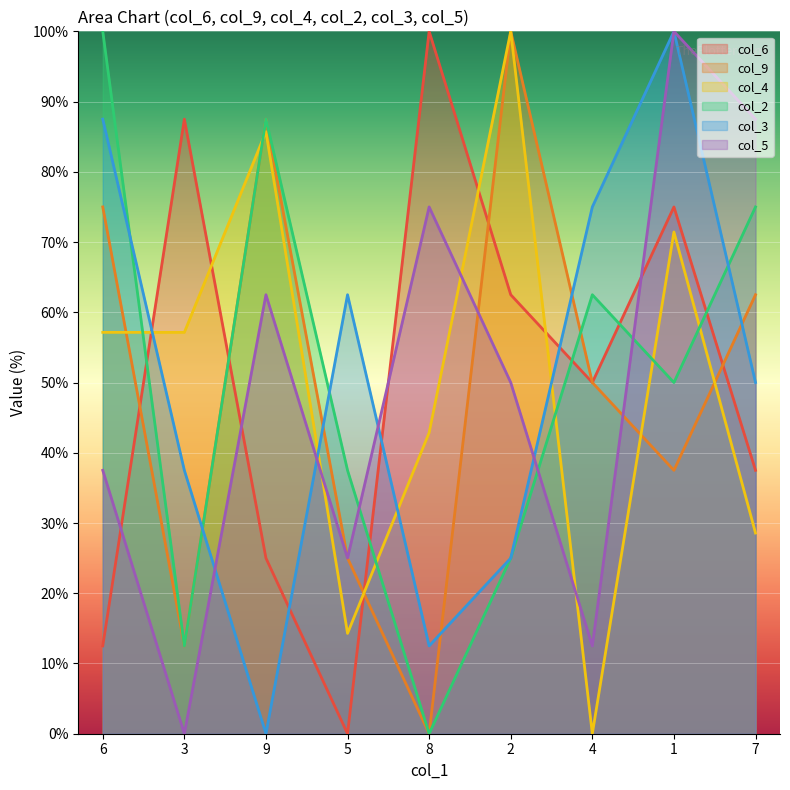

Is the value of col_6 at 3 greater than the value of col_3 at 3?

Yes